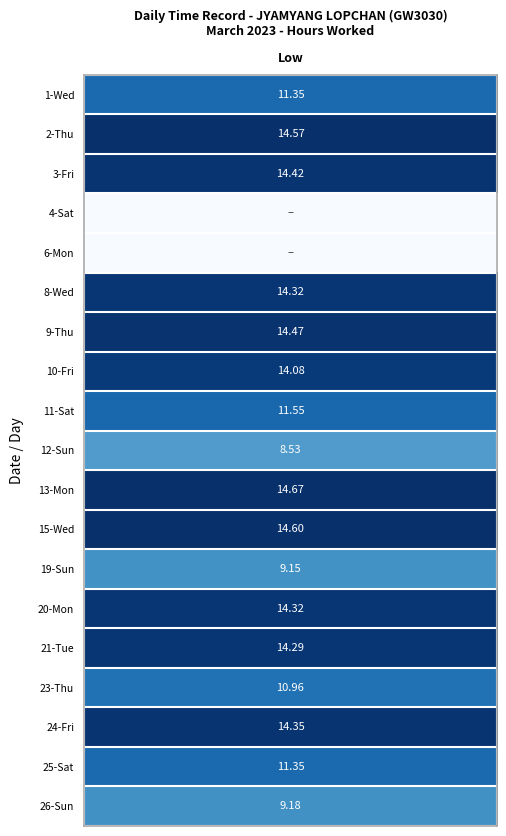

Which series has the largest total across all categories?

13_Mon